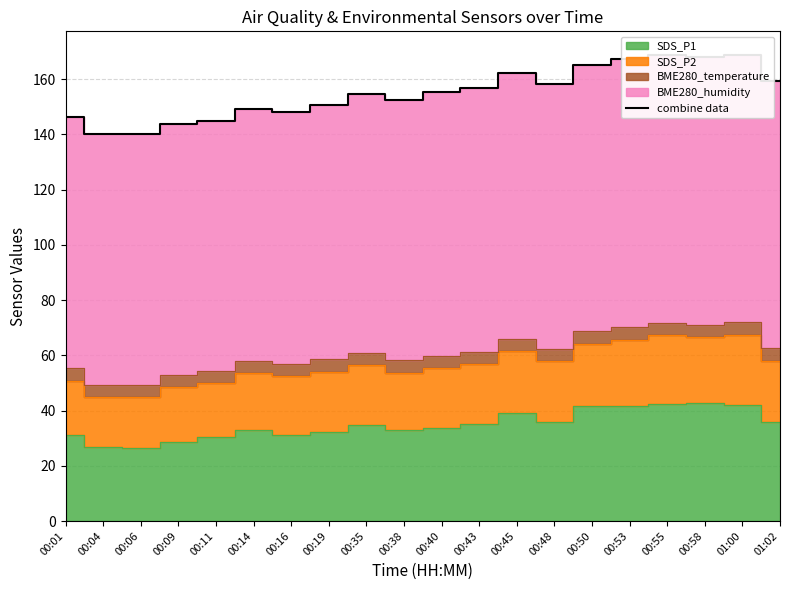

What is the maximum value shown in the chart?

168.8